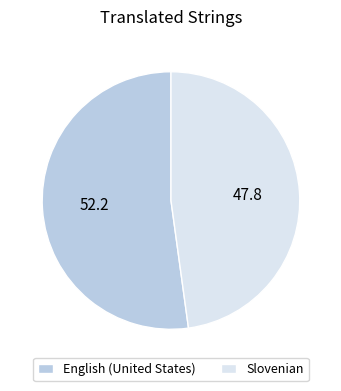

What is the majority slice?

English (United States)